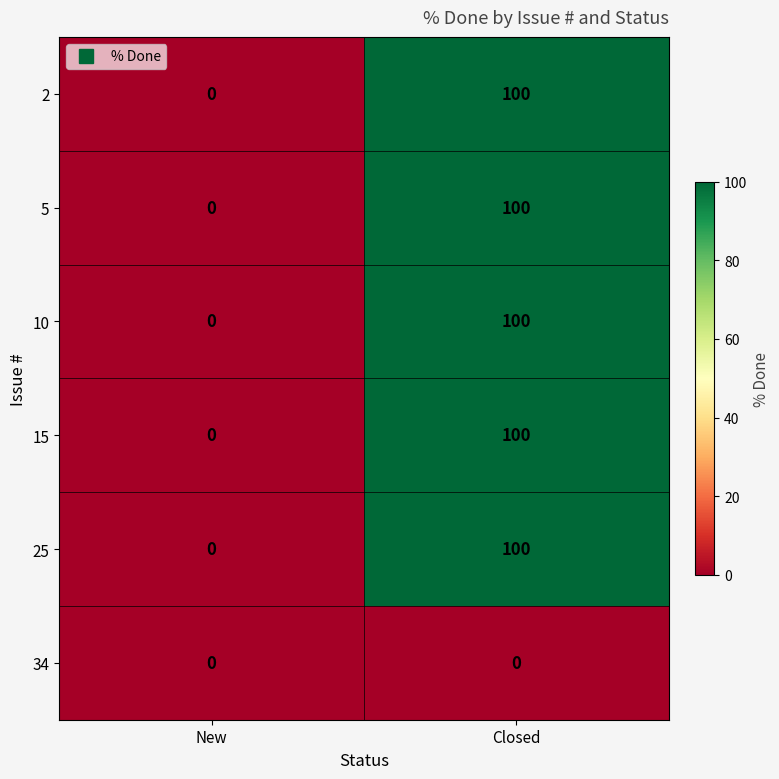

Is the value of 5 at New greater than the value of 25 at Closed?

No